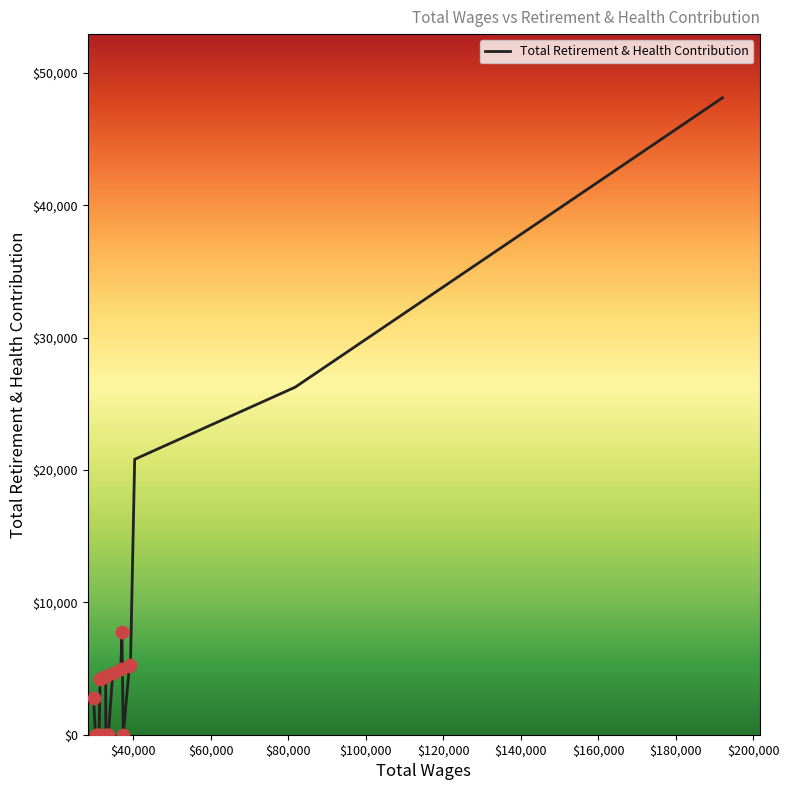

What is the maximum value shown in the chart?

48131